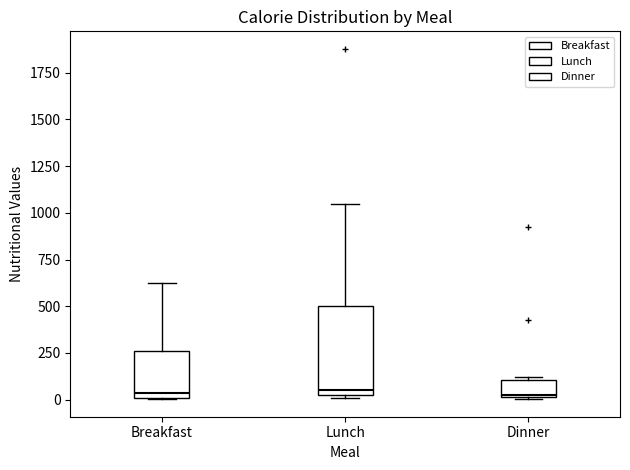

Which box is the tallest, from its lower edge to its upper edge?

Lunch